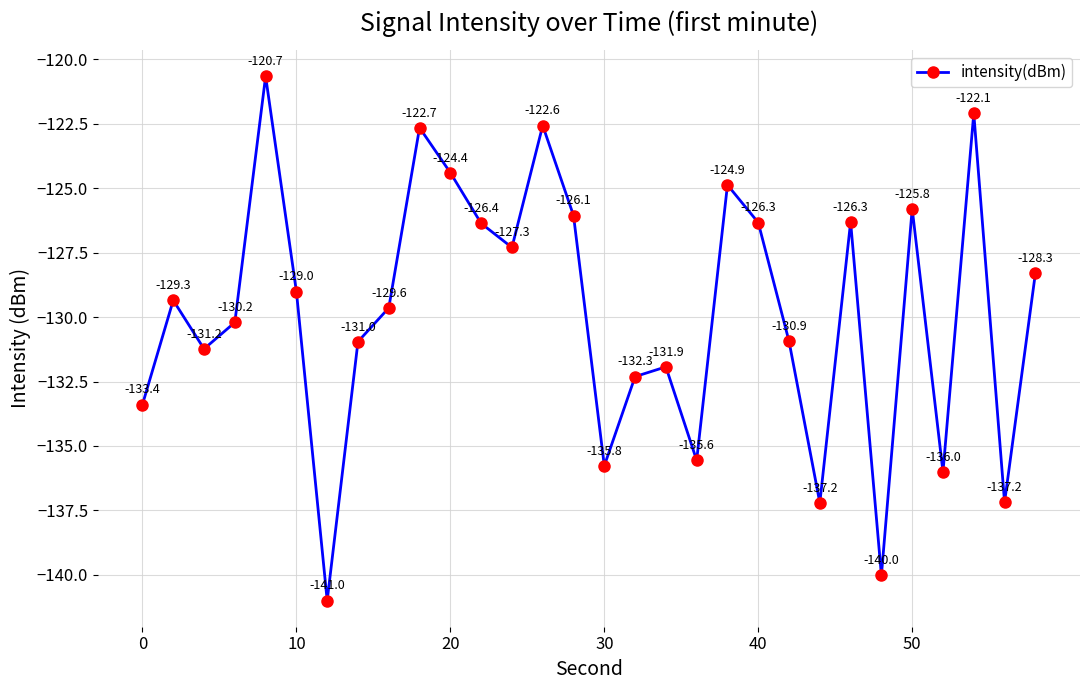

What is the maximum value shown in the chart?

-120.7